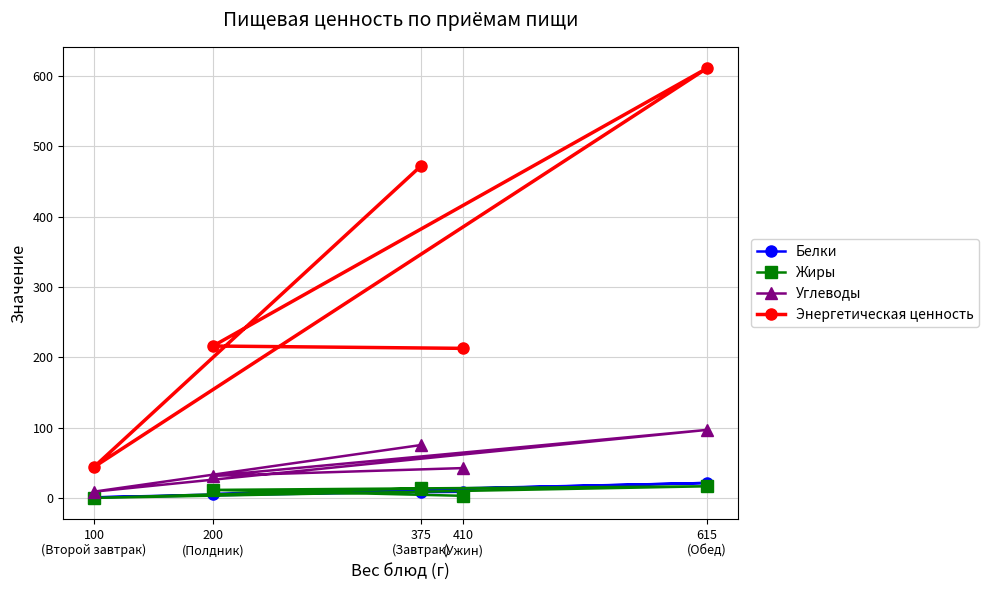

Reading left to right, transcribe all the data shown in this chart.

Белки: 9.0	0.9	21.4	5.9	8.8
Жиры: 13.7	0.1	16.6	11.5	3.1
Углеводы: 75.3	9.0	96.8	31.5	42.5
Энергетическая ценность: 472.3	44.0	610.7	216.0	212.7